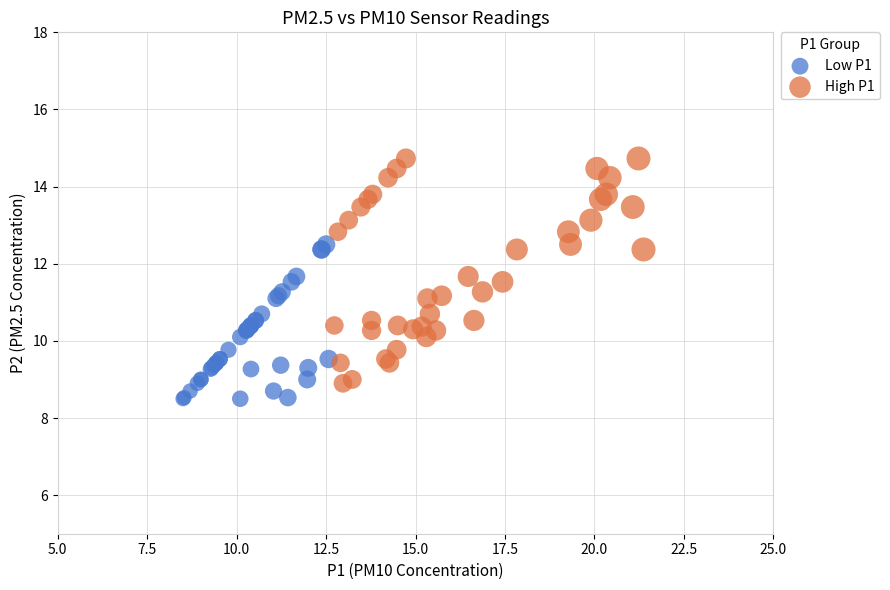

What are all the series names shown in the legend?

Low P1, High P1